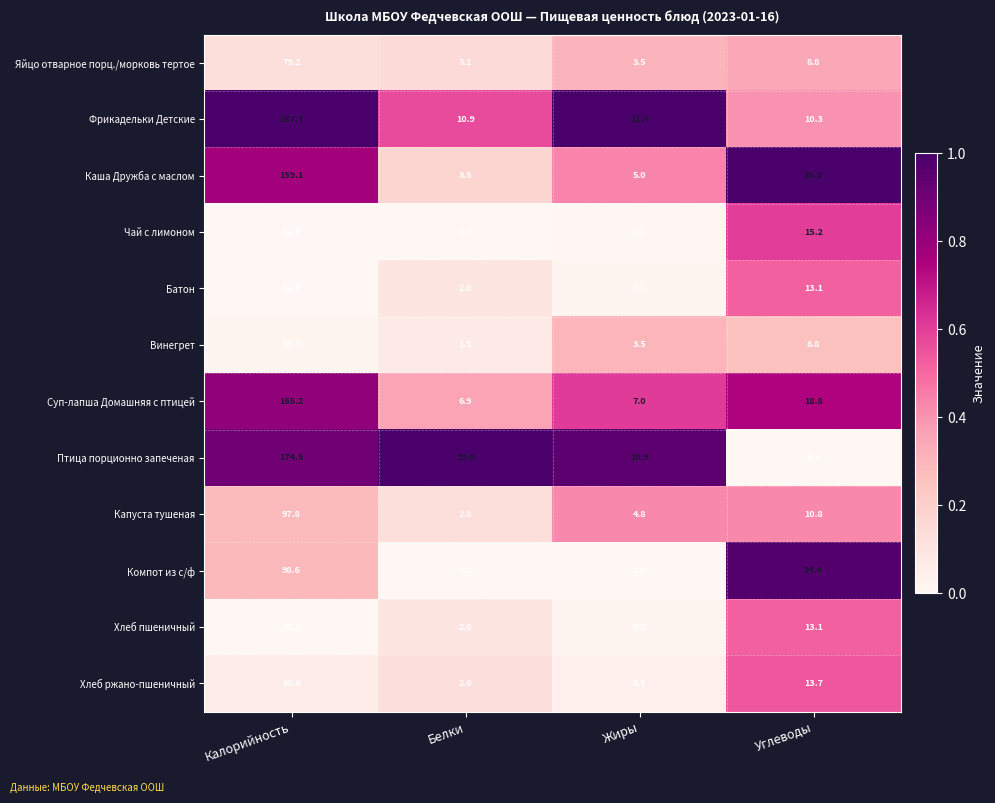

Which series has the largest total across all categories?

Фрикадельки Детские